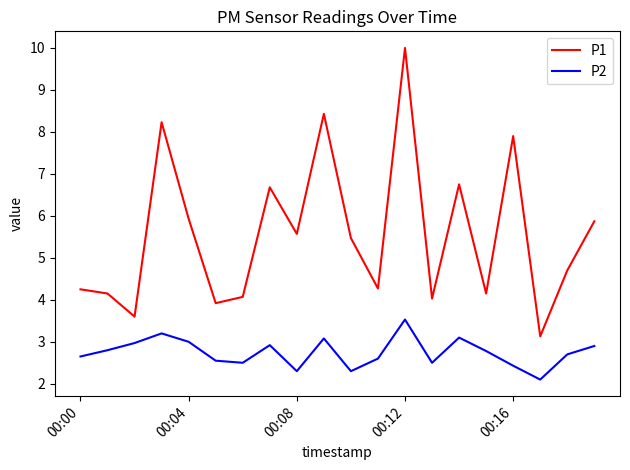

What is the difference between the maximum and minimum values in the P2 series?

1.4